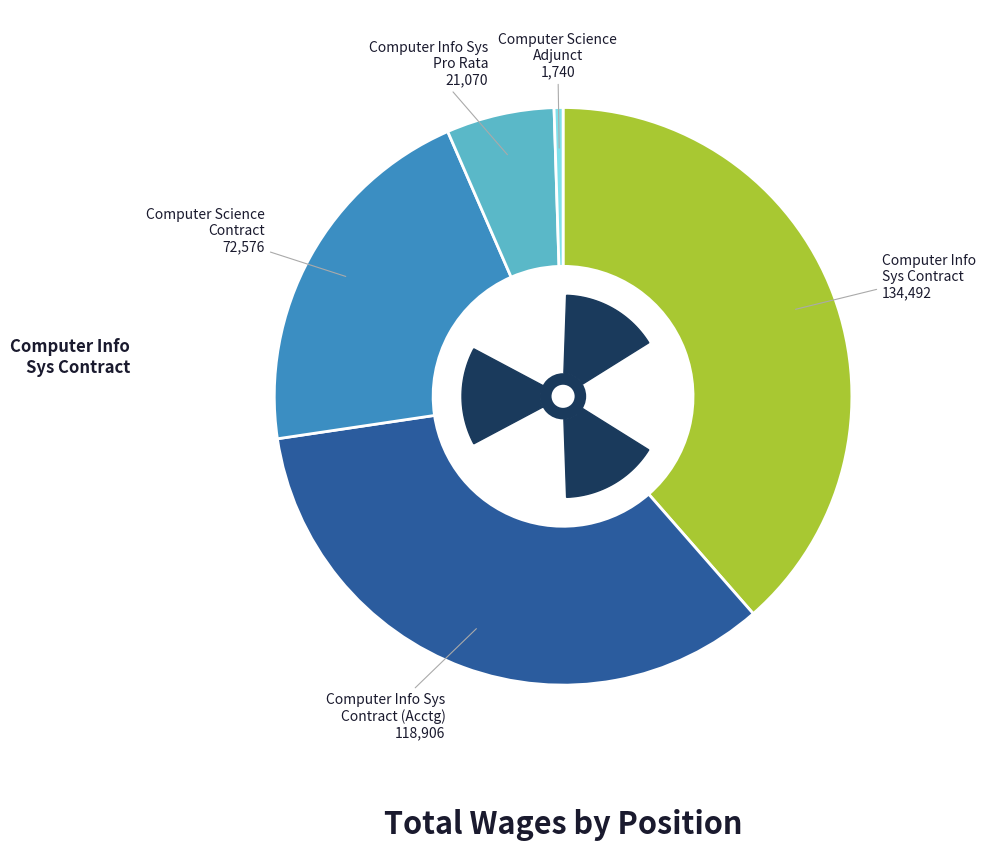

What is the ratio of the value at Computer Info Sys Pro Rata to the value at Computer Info Sys Contract?

0.2